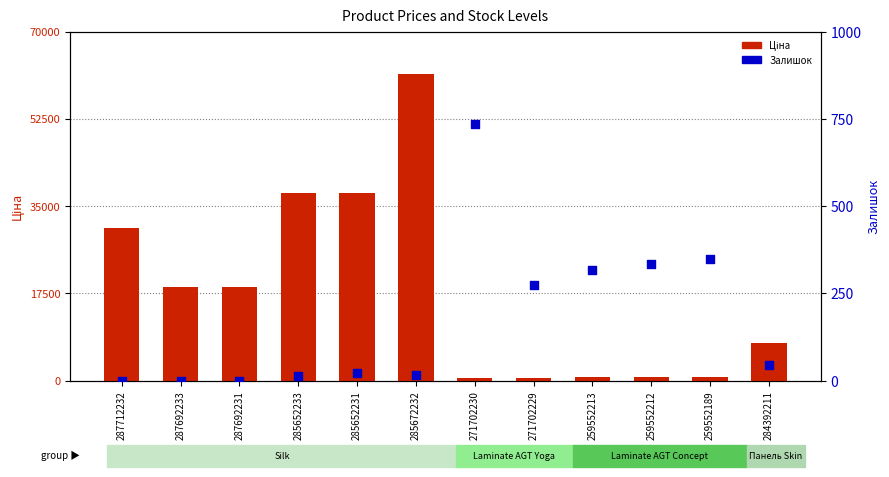

What are all the series names shown in the legend?

Ціна, Залишок